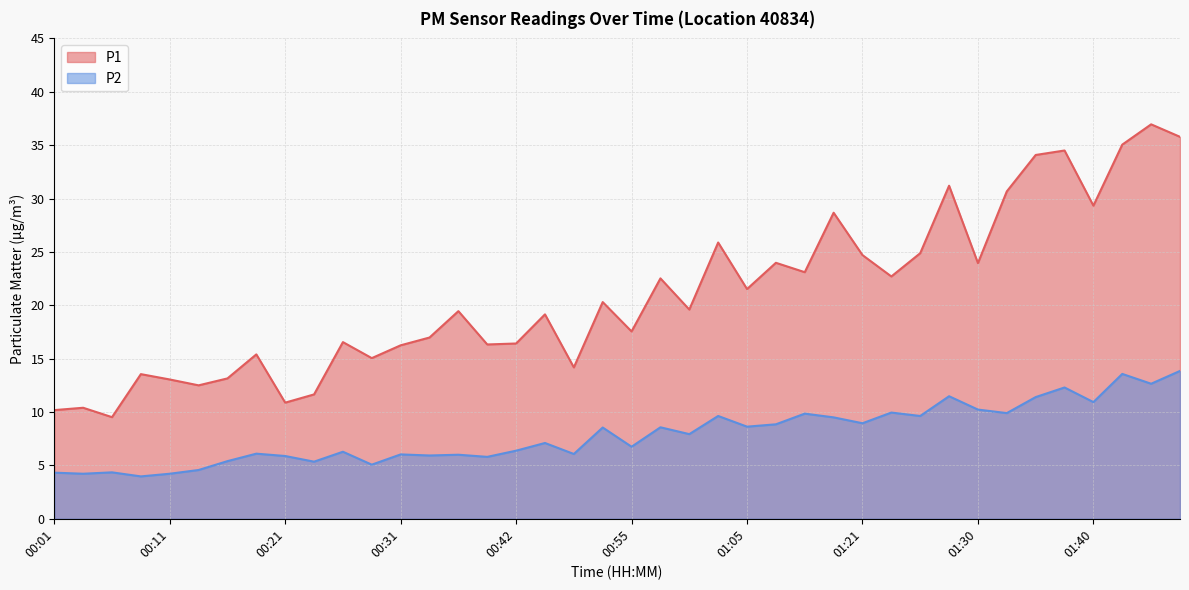

Which series has the largest total across all categories?

P1